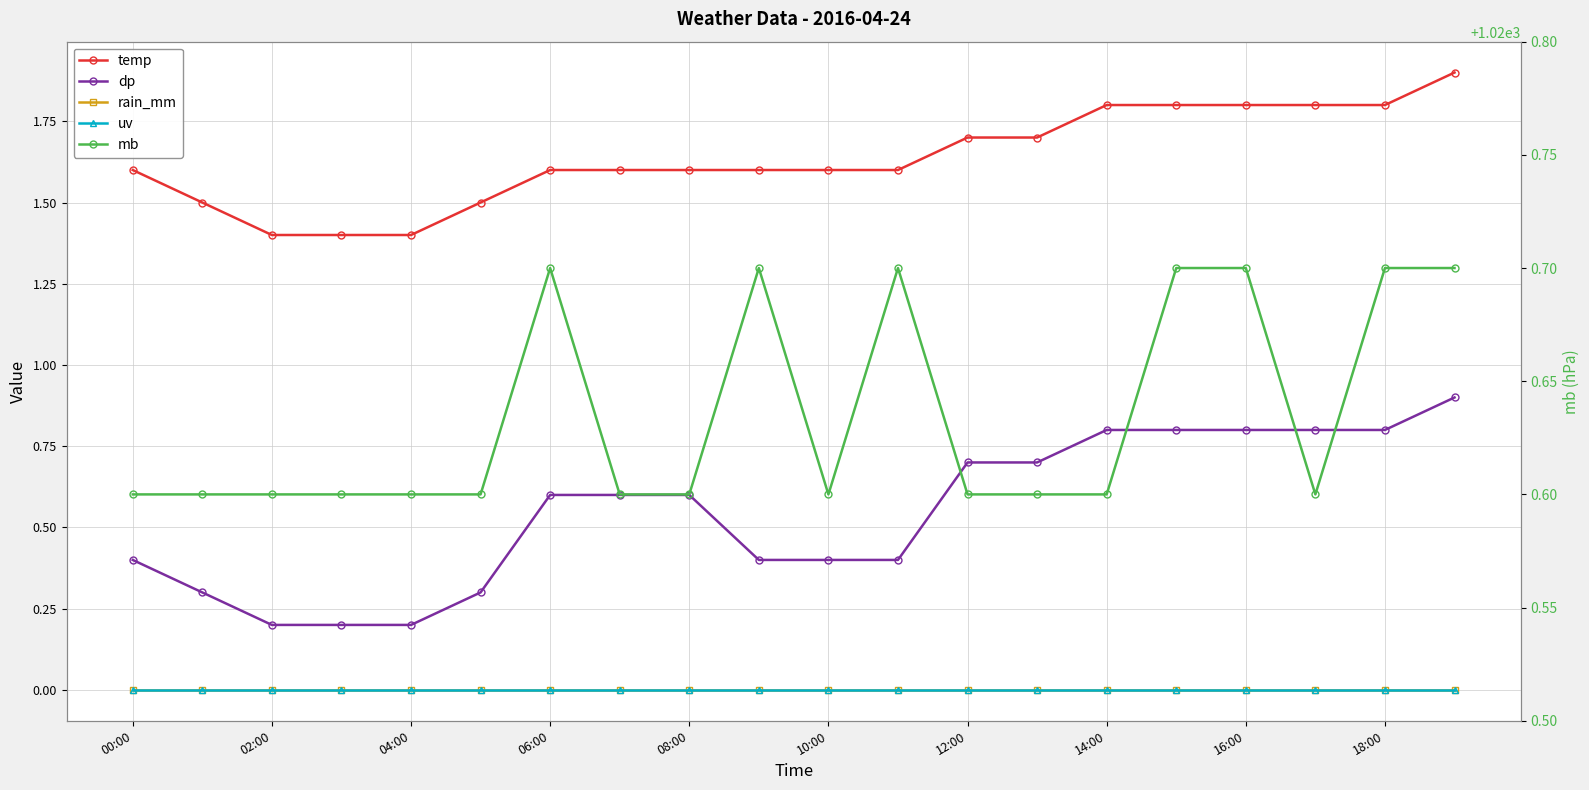

Is the value of temp at 15 greater than the value of mb at 14?

No